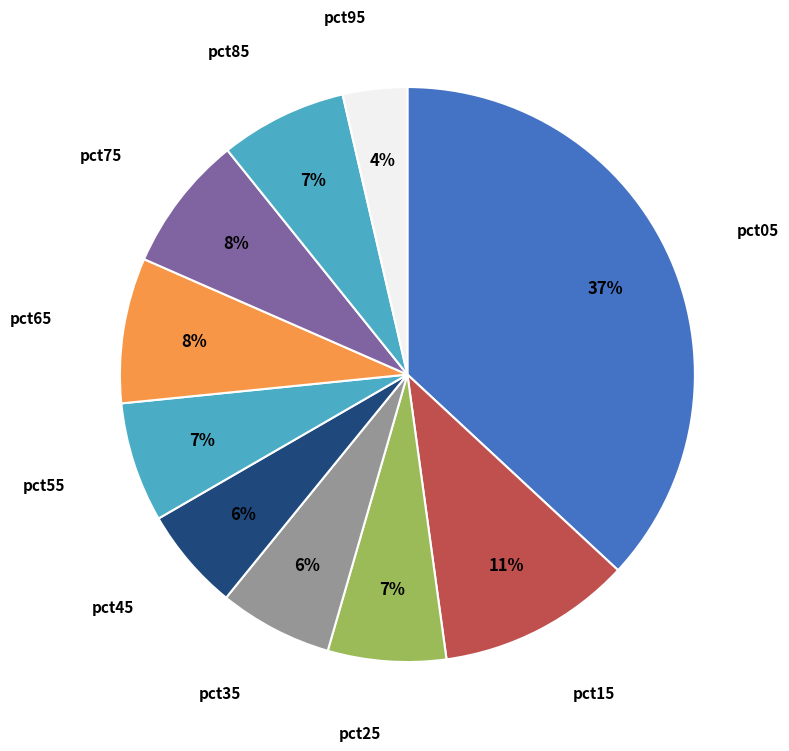

To the nearest percent, what is the combined percentage of pct85 and pct05?

44%